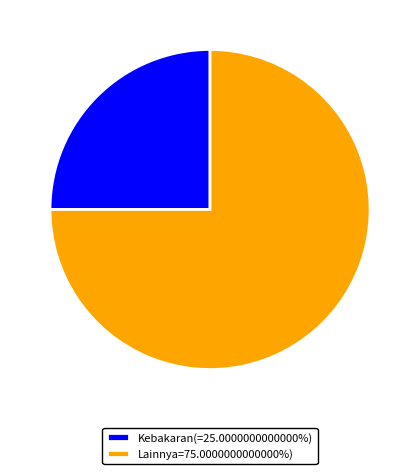

Does Lainnya=75.0000000000000%) represent more than half of the total?

Yes